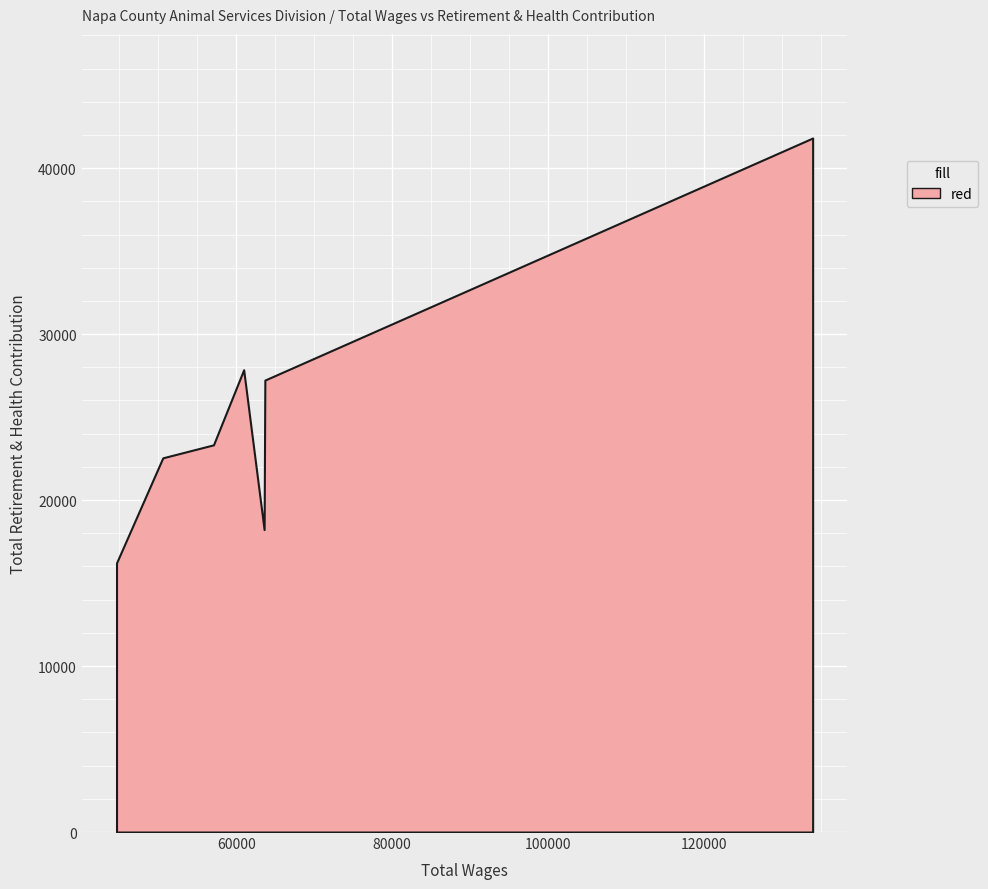

True or false: the data shows 21363 at 44642.0.

False